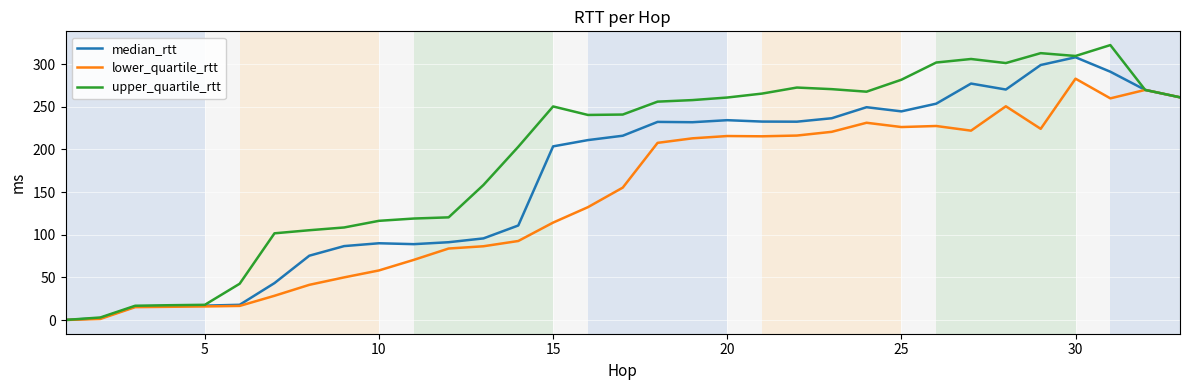

Which series has the widest spread of values?

upper_quartile_rtt